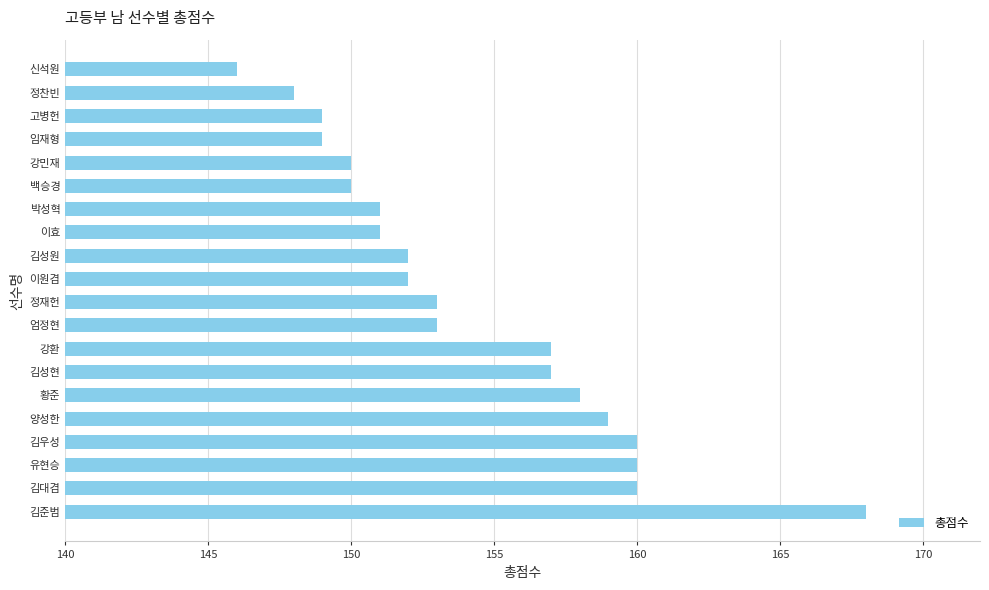

What is the maximum value shown in the chart?

168